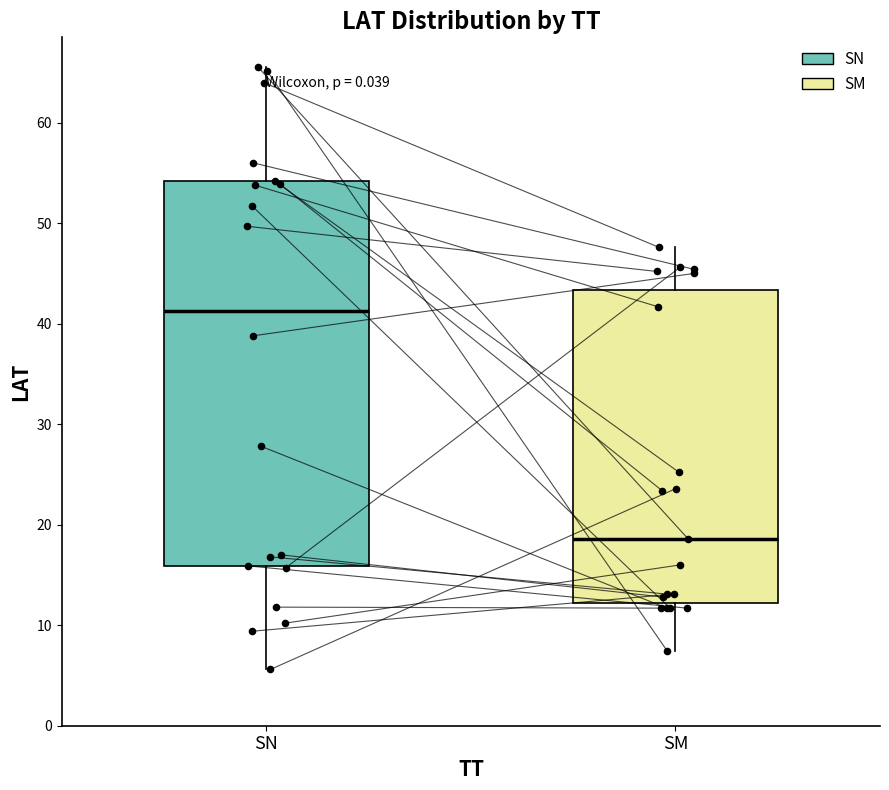

Comparing the boxes themselves (not the whiskers), which one is the tallest?

SN